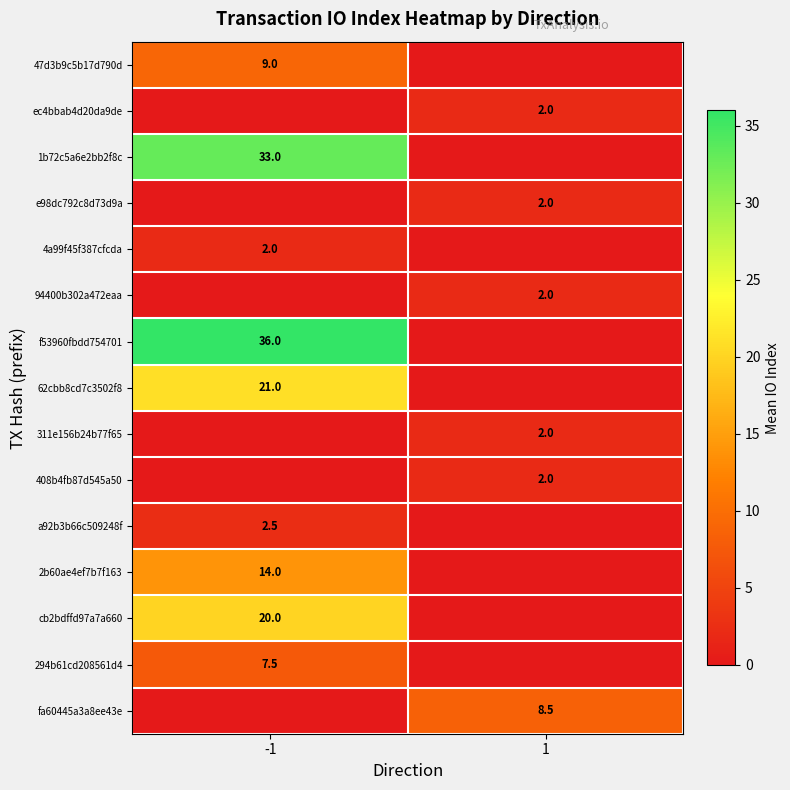

Is it true that 1b72c5a6e2bb2f8c equals 17.9 at -1?

False